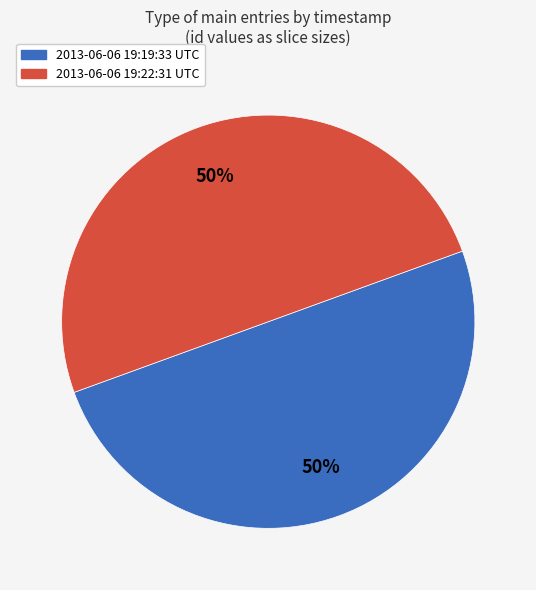

What percentage is the 2013-06-06 19:19:33 UTC slice, to the nearest percent?

50%